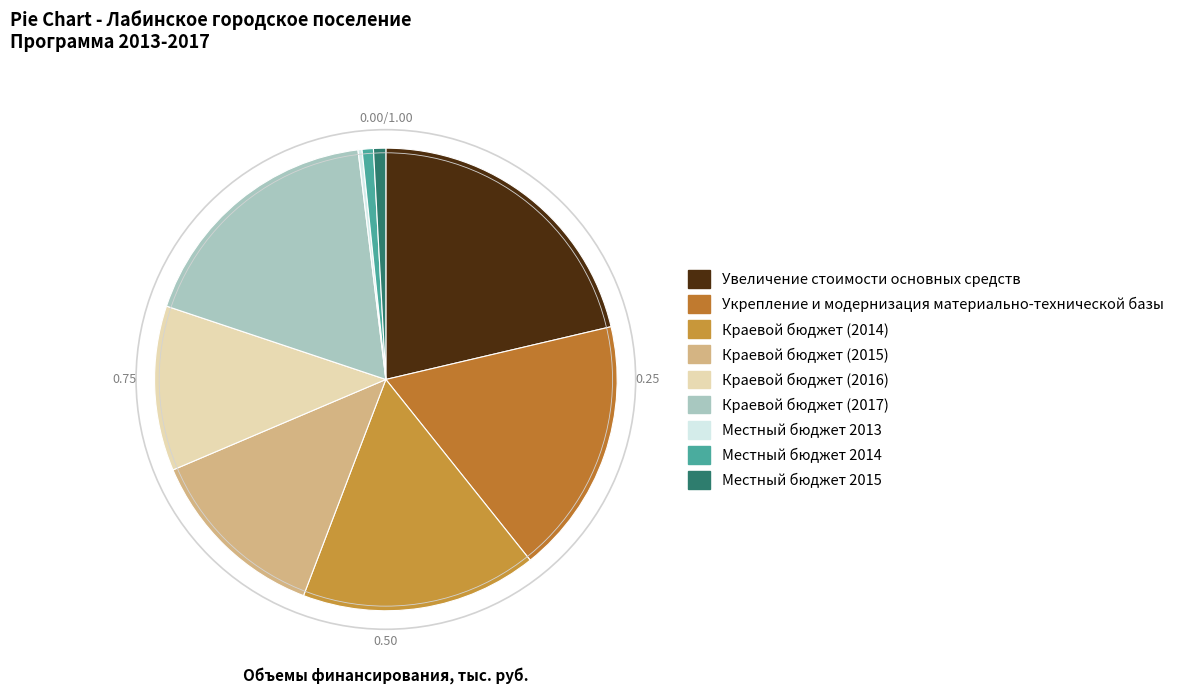

The Краевой бюджет (2014) slice represents 28% of the pie. True or false?

False